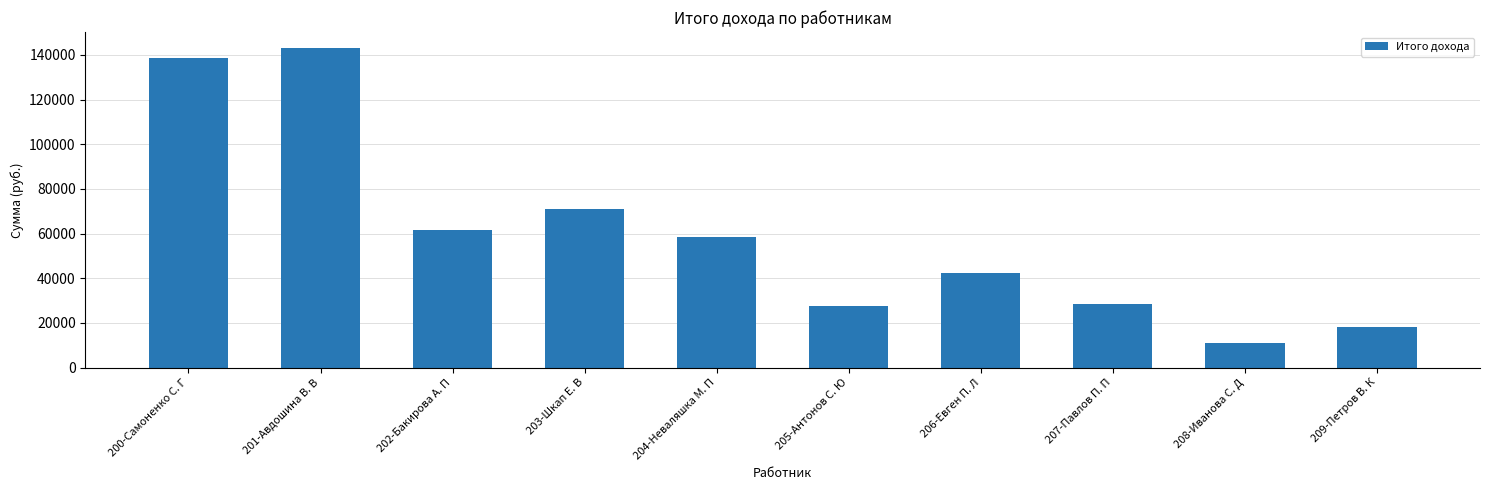

What is the difference between the second highest and second lowest values?

120837.7